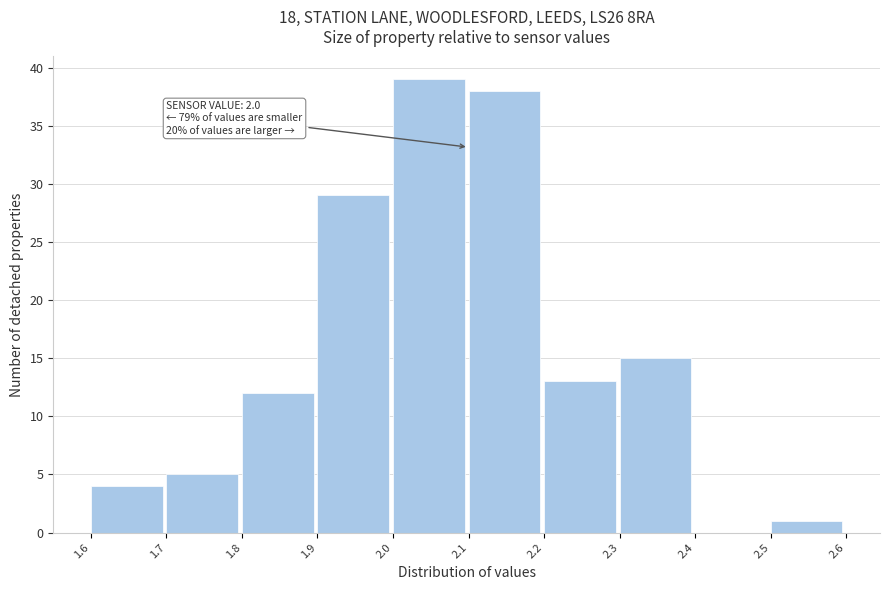

Reading right to left, list all the values displayed in this chart.

2.5=1	2.4=0	2.3=15	2.2=13	2.1=38	2.0=39	1.9=29	1.8=12	1.7=5	1.6=4